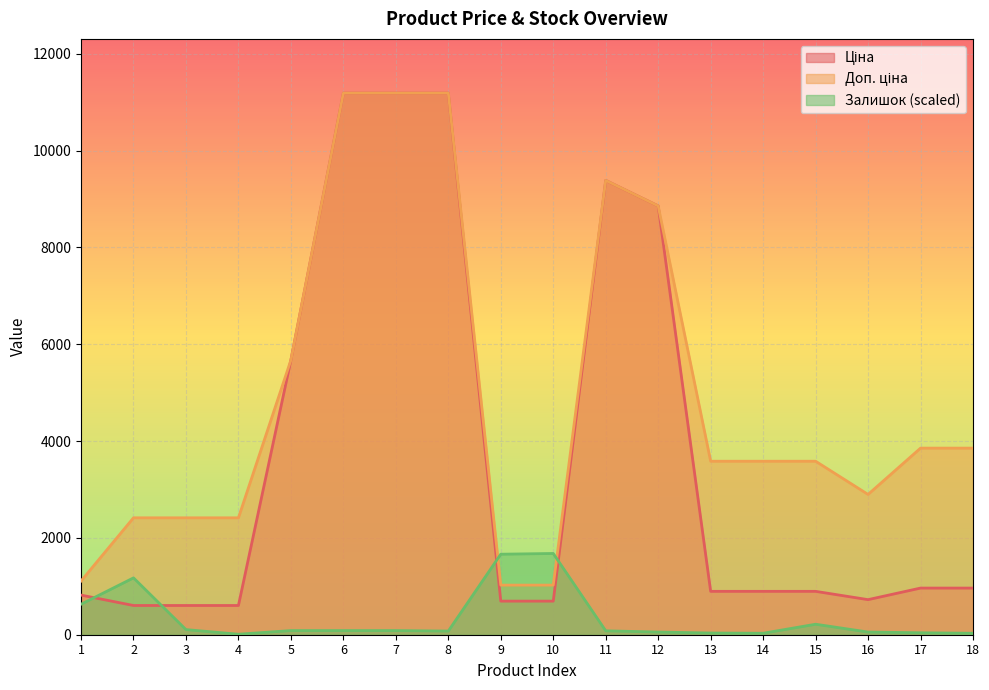

What is the smallest value displayed?

10.1